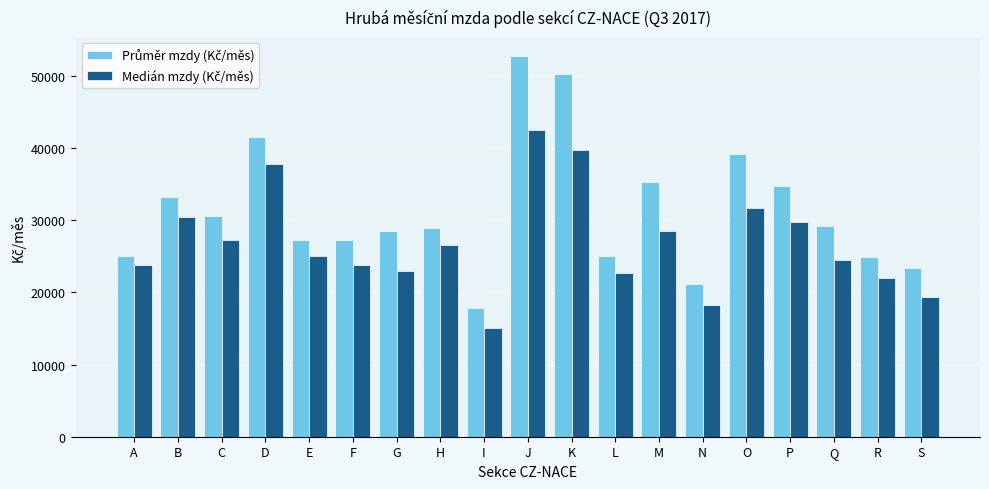

What is the spread (max minus min) of values at B?

2895.3